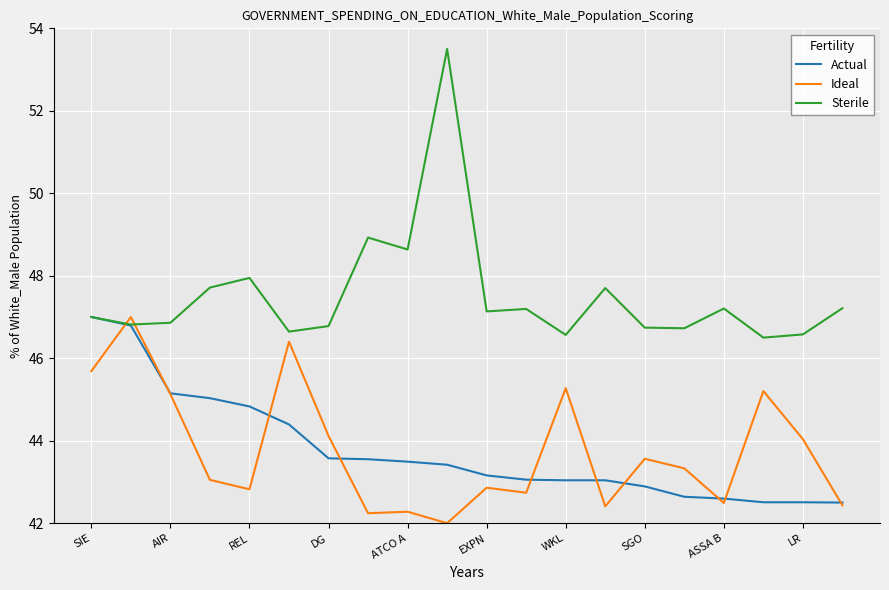

Which series has the largest range (max minus min)?

Sterile